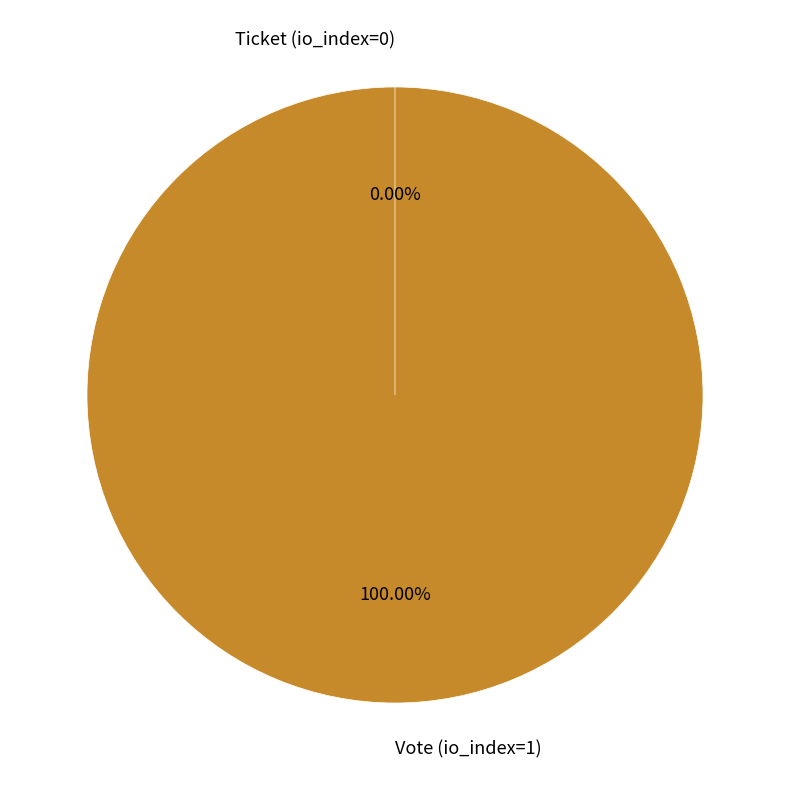

Rank the categories by value from highest to lowest.

Vote (io_index=1), Ticket (io_index=0)